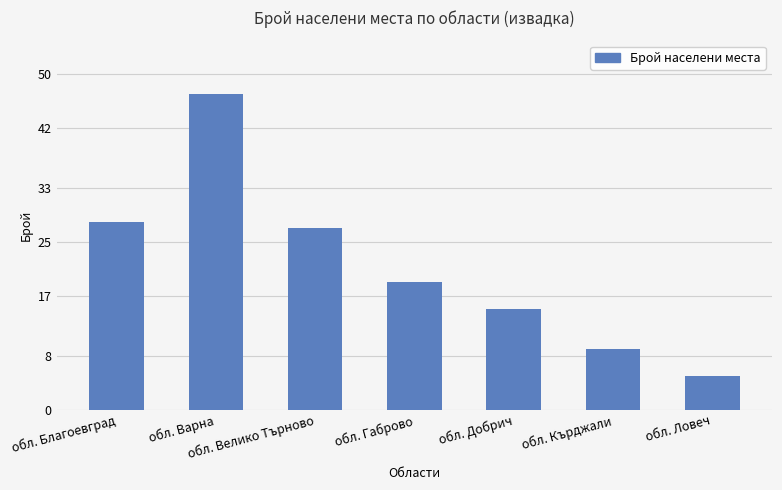

Reading left to right, transcribe all the data shown in this chart.

обл. Благоевград=28	обл. Варна=47	обл. Велико Търново=27	обл. Габрово=19	обл. Добрич=15	обл. Кърджали=9	обл. Ловеч=5